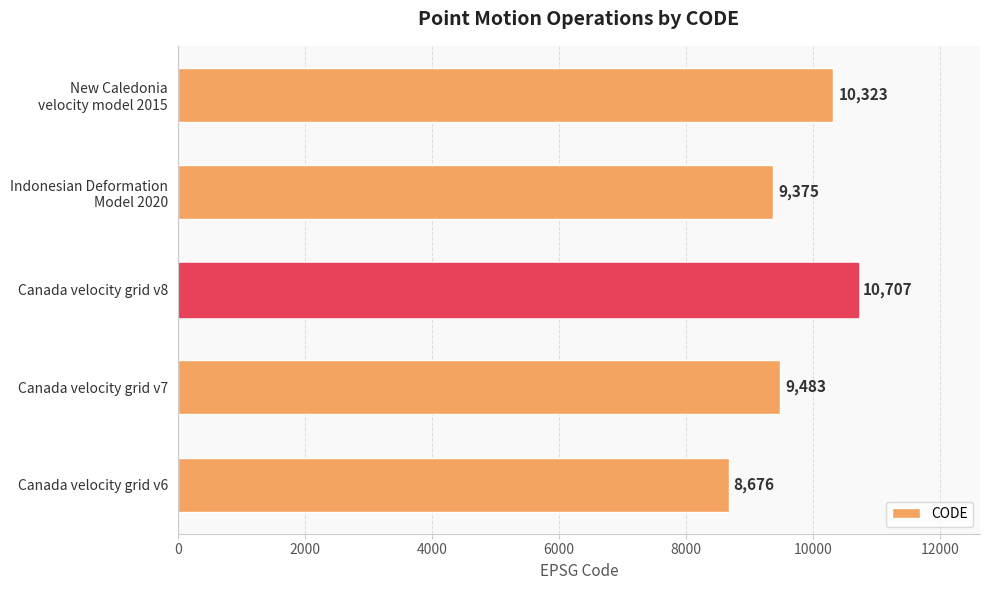

Reading bottom to top, transcribe all the data shown in this chart.

8676	9483	10707	9375	10323